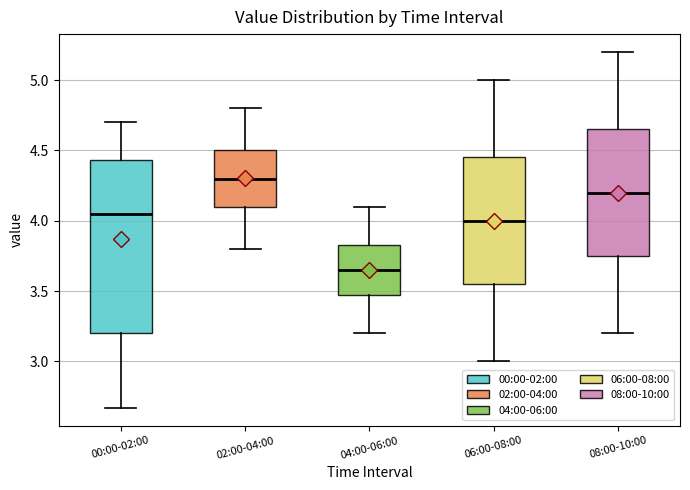

Where is the lower edge of the box for 06:00-08:00 on the y-axis? The values are not printed on the chart, so give them approximately, as read against the axis.

3.55